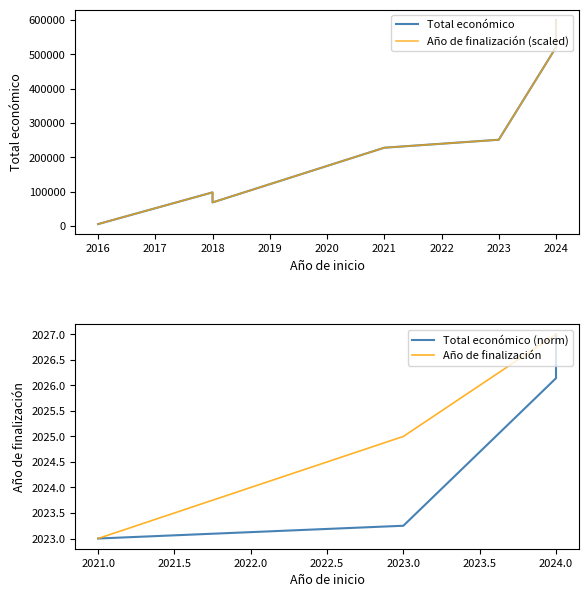

How many interior local valleys (lower than both neighbors) does the data have?

1